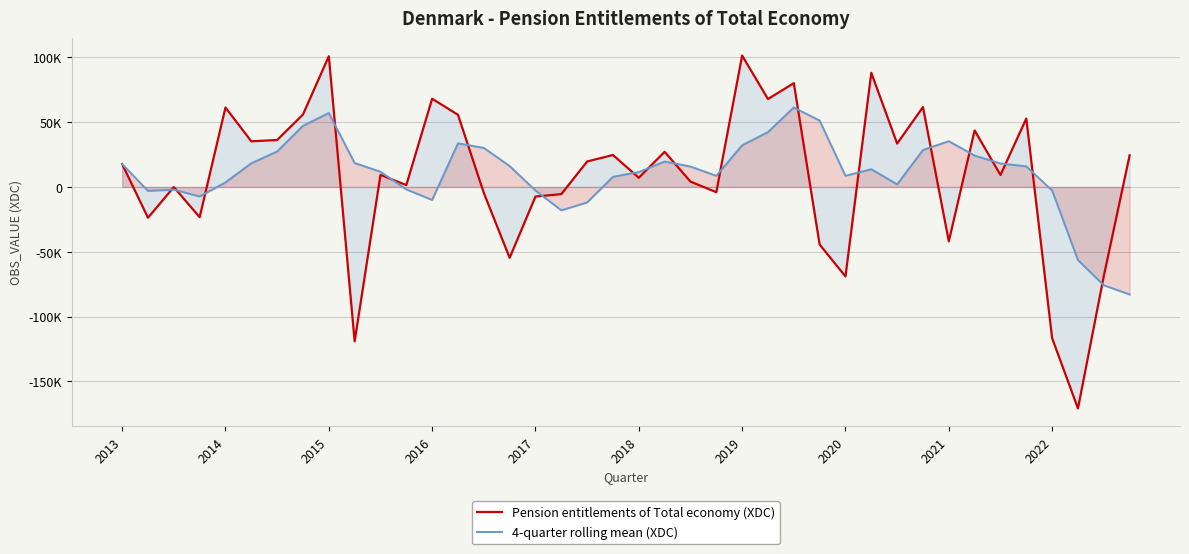

The value of 4-quarter rolling mean (XDC) at 39 is -82989.2. True or false?

True